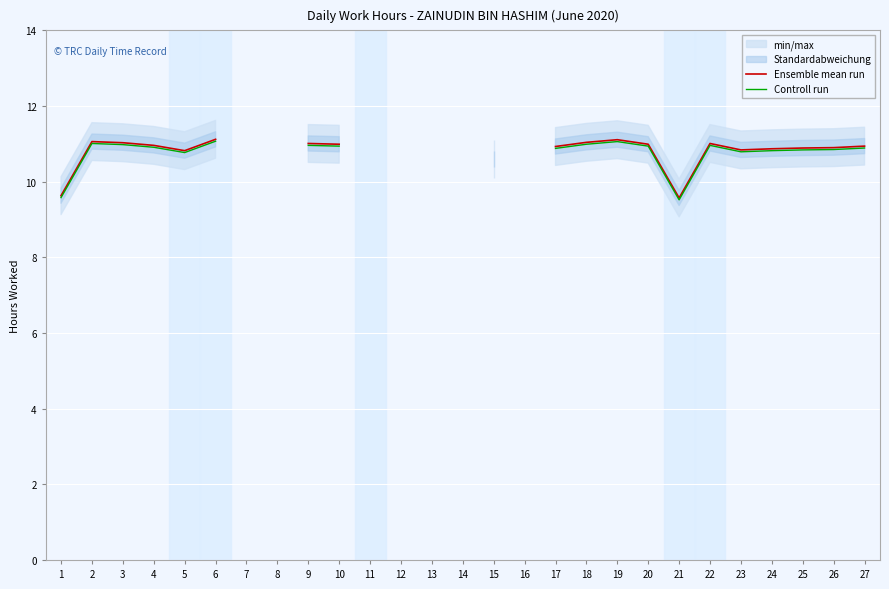

At which label does Controll run first exceed 10?

2